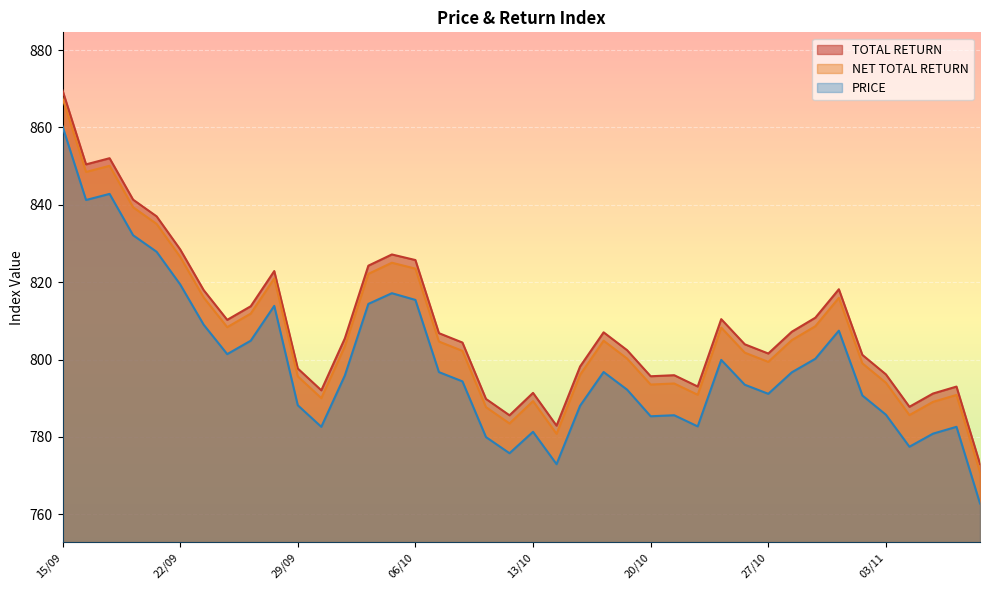

What is the average value of the TOTAL RETURN series?

809.1